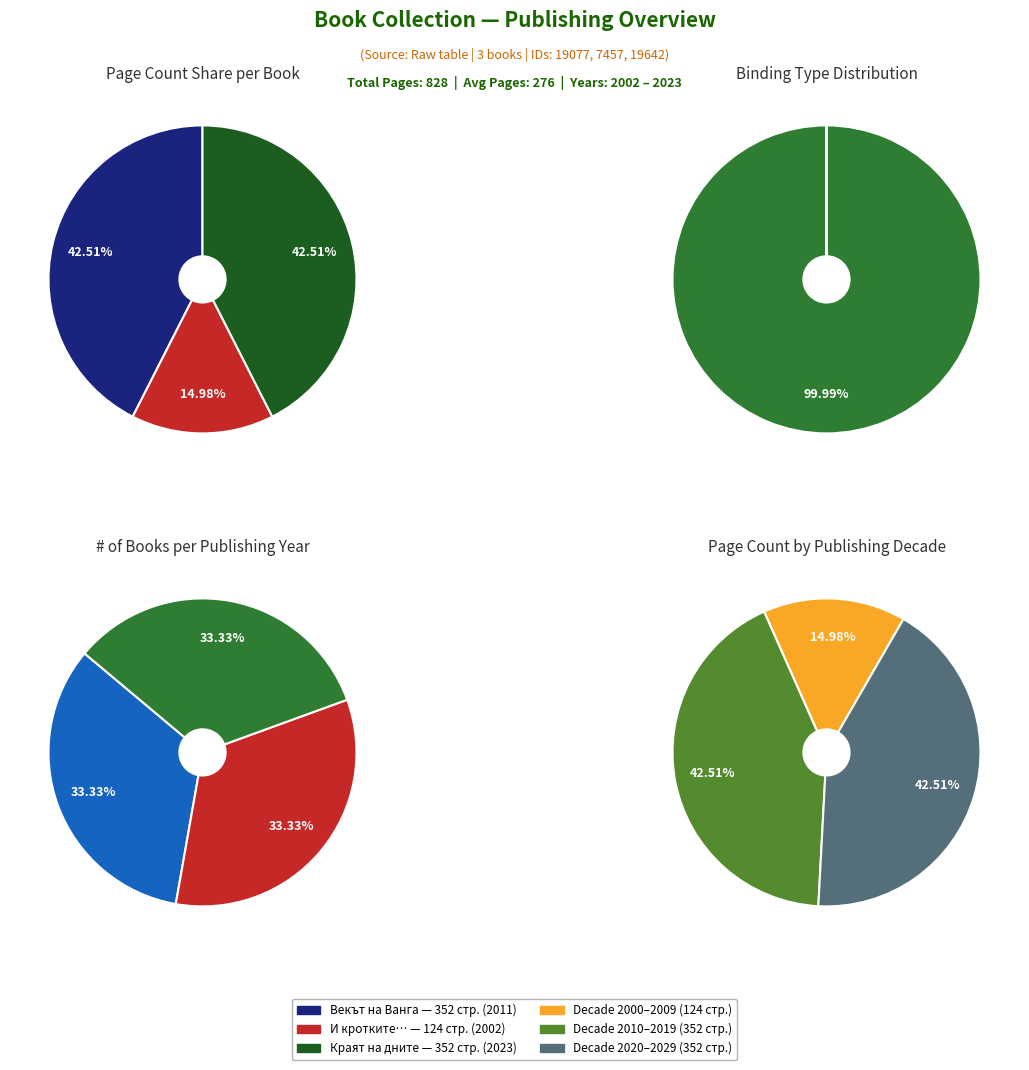

True or false: И кротките ще наследят Земята (2002) accounts for 9% of the total.

False